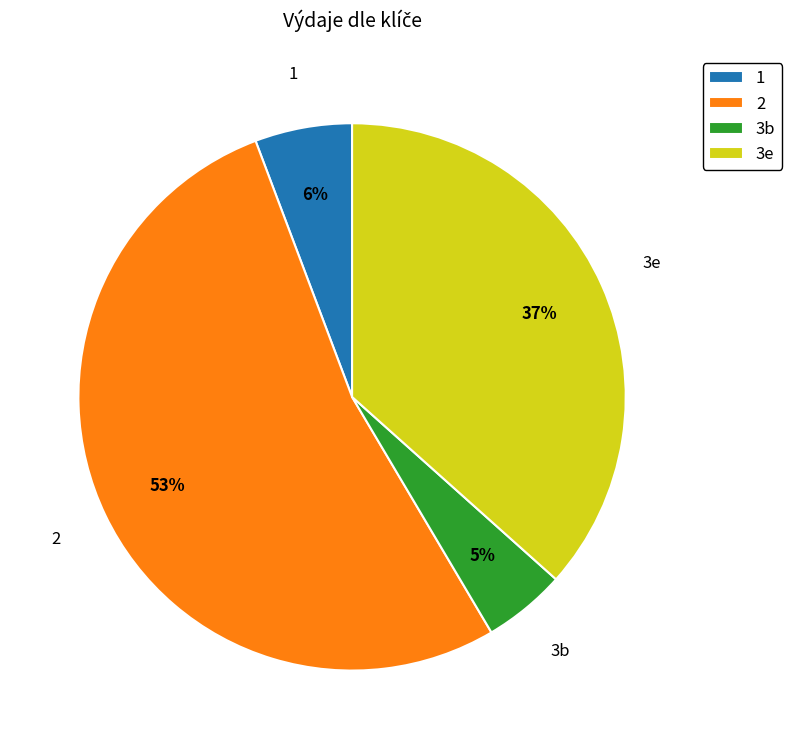

Approximately how many times larger is the value at 2 compared to 3e?

1.4